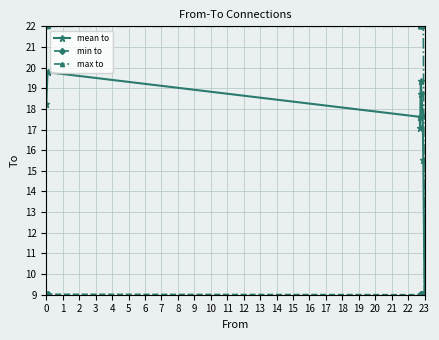

How many interior local peaks does the mean to series have?

2